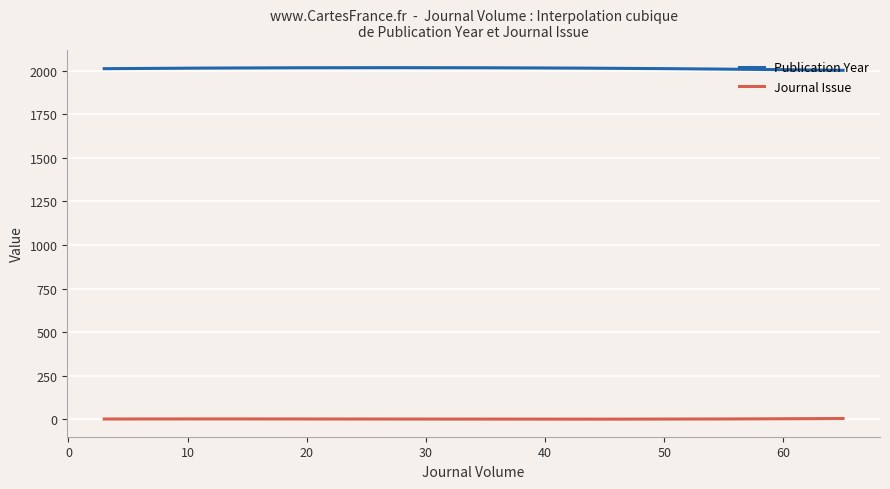

Which series has the largest total across all categories?

Publication Year